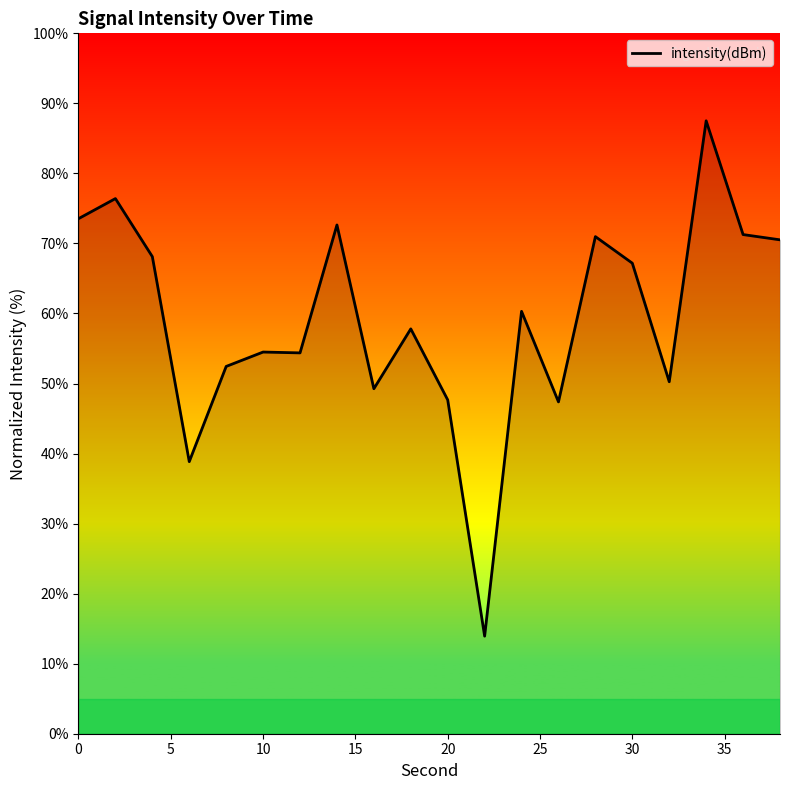

What is the difference between the maximum and minimum values?

73.6